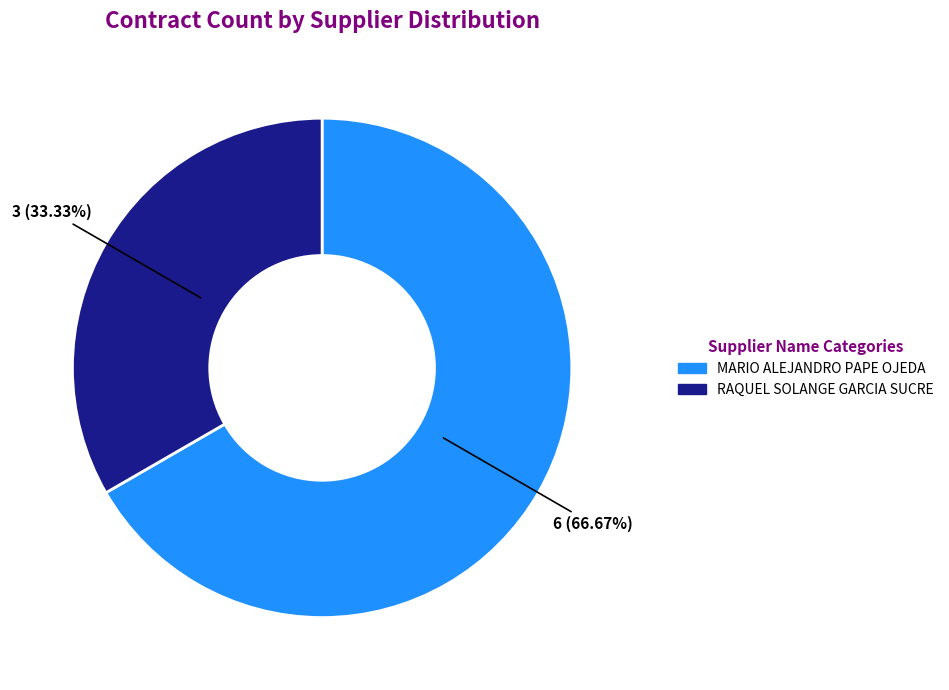

Which category has the biggest portion of the pie?

MARIO ALEJANDRO PAPE OJEDA